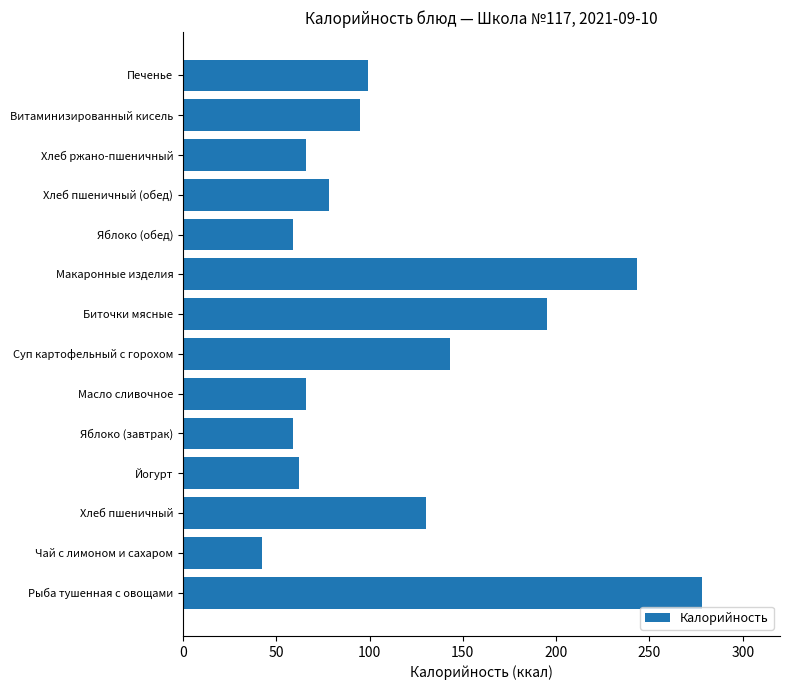

True or false: the data shows 95.5 at Яблоко (завтрак).

False